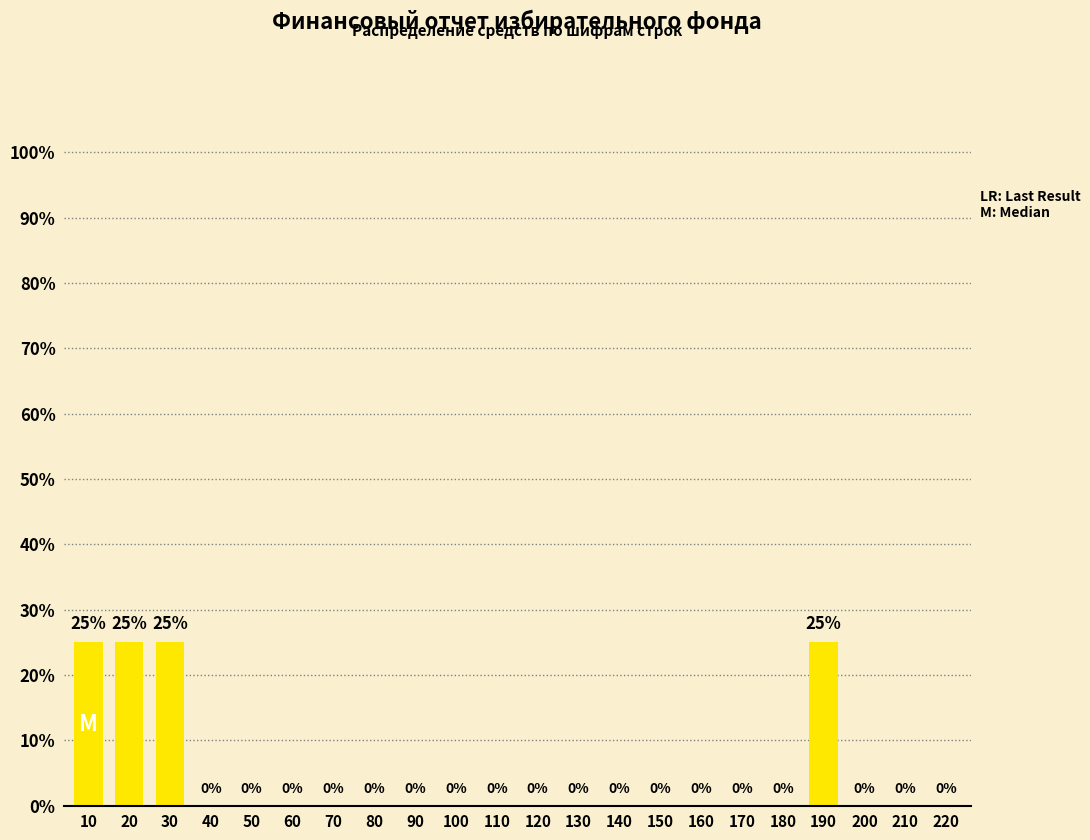

Reading right to left, list all the values displayed in this chart.

220=0	210=0	200=0	190=25	180=0	170=0	160=0	150=0	140=0	130=0	120=0	110=0	100=0	90=0	80=0	70=0	60=0	50=0	40=0	30=25	20=25	10=25